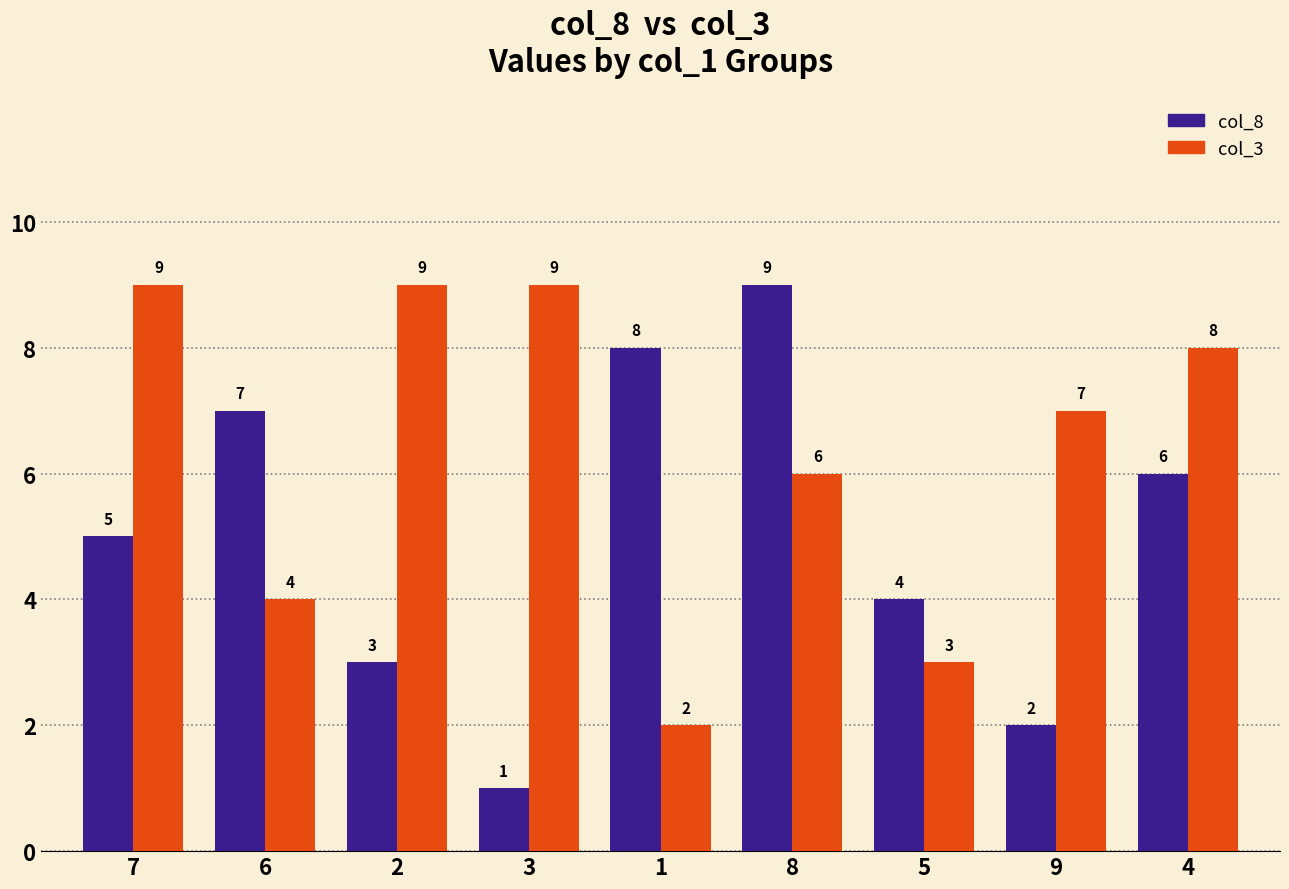

How many series are shown in this chart?

2